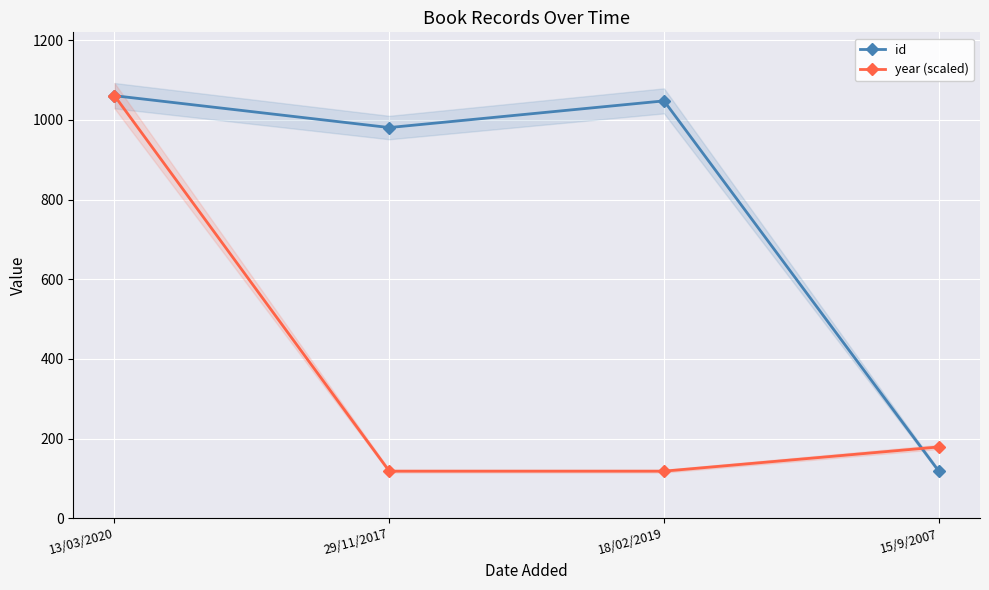

What position from the right is 15/9/2007?

1